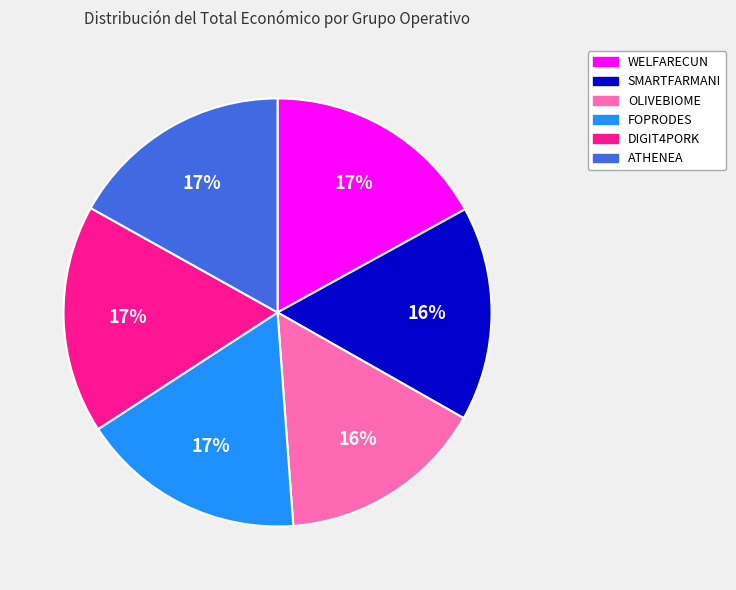

Approximately how many times larger is the value at OLIVEBIOME compared to DIGIT4PORK?

0.9